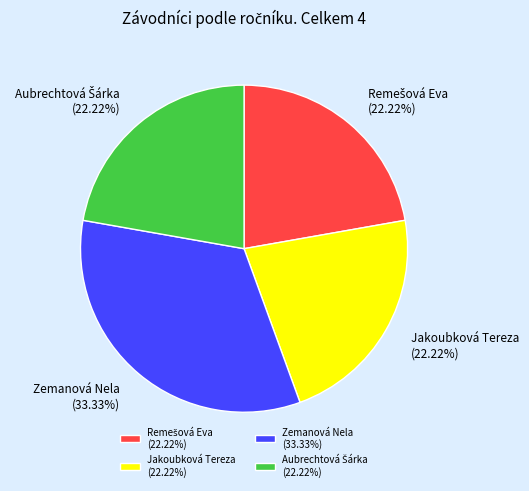

Count the number of slices in the pie.

4